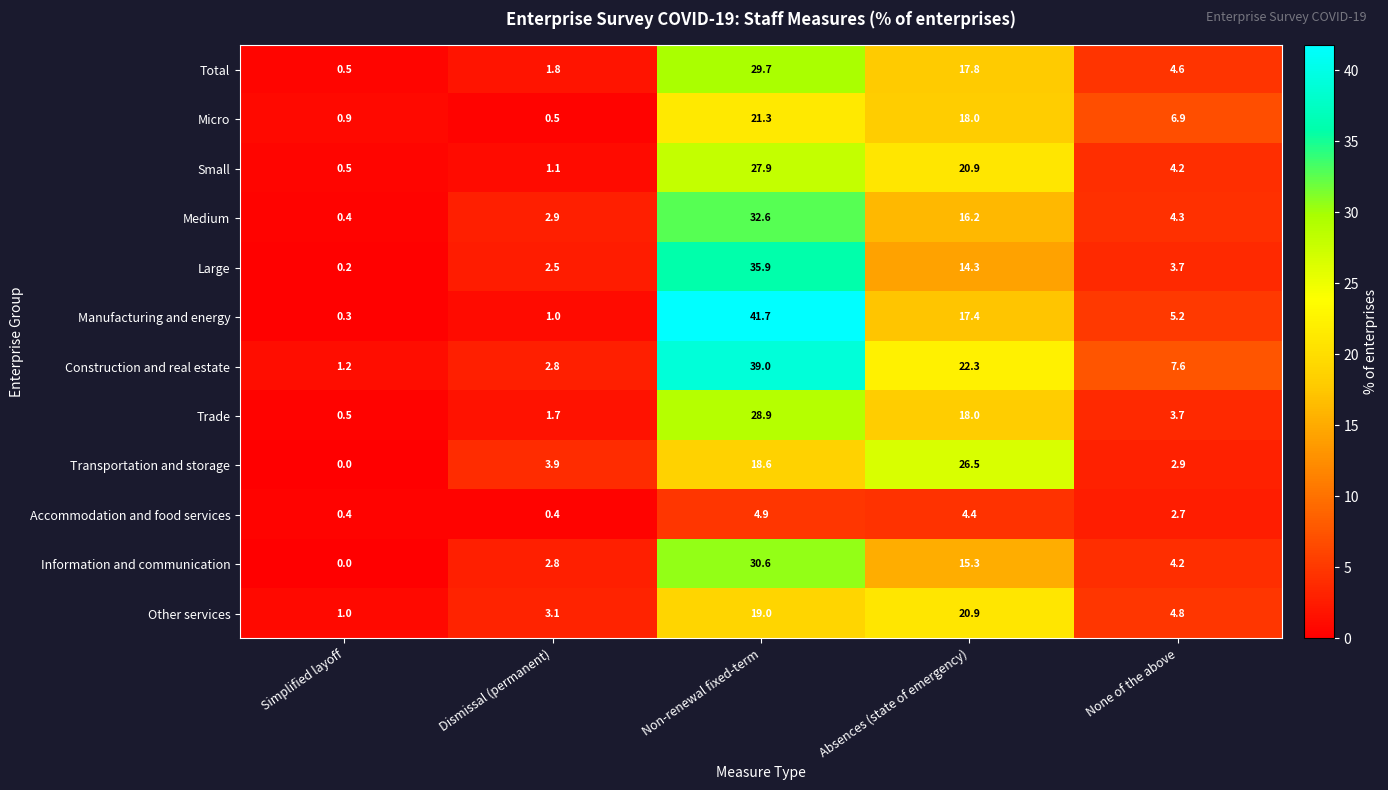

Rank the series by their maximum value, from lowest to highest.

Accommodation and food services, Other services, Micro, Transportation and storage, Small, Trade, Total, Information and communication, Medium, Large, Construction and real estate, Manufacturing and energy